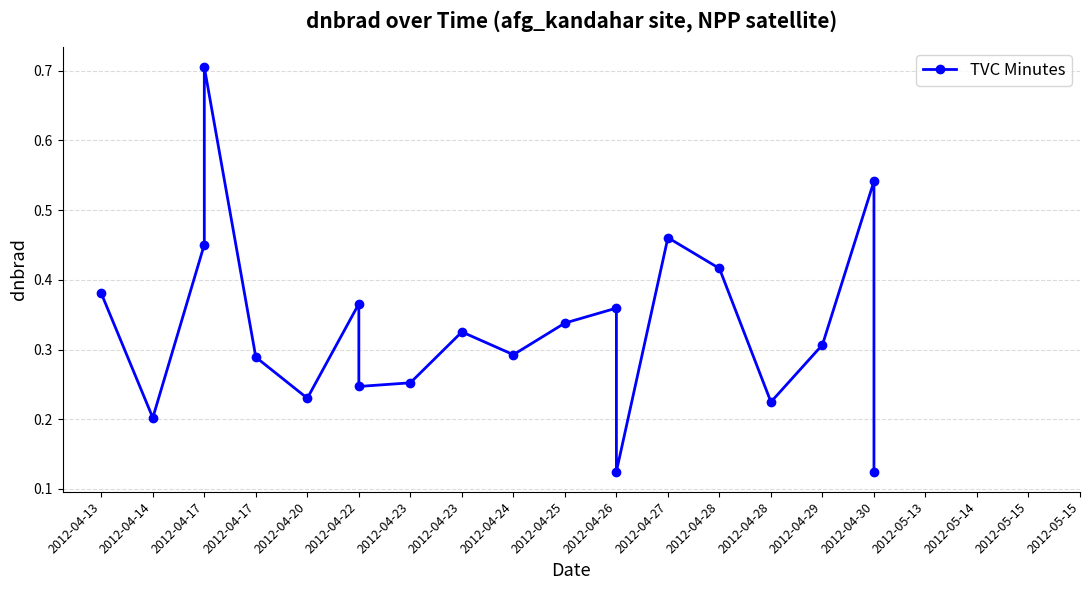

What is the label of the 4th point from the left?

2012-04-17